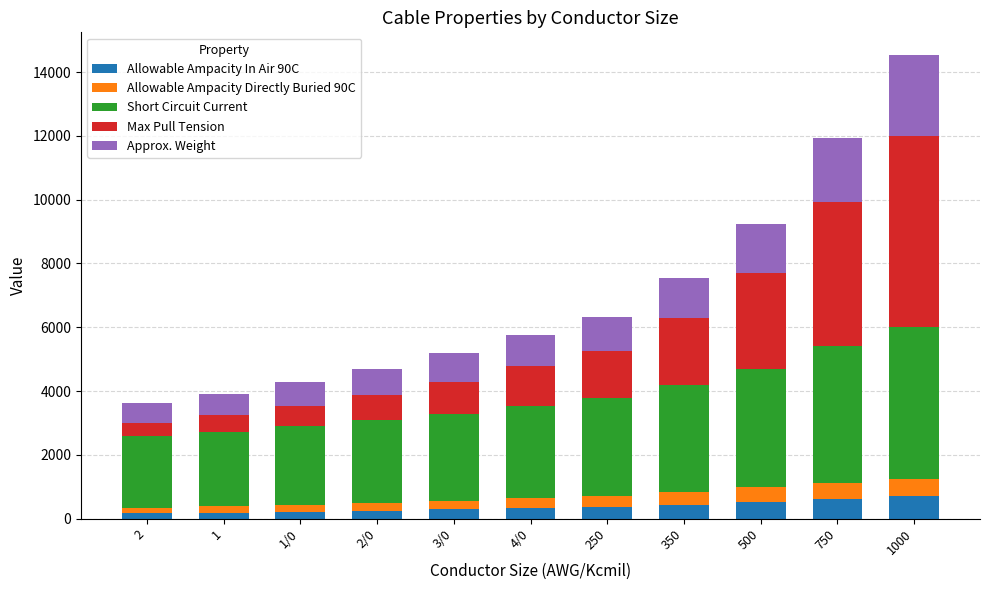

At which category is the sum across all series the highest?

1000